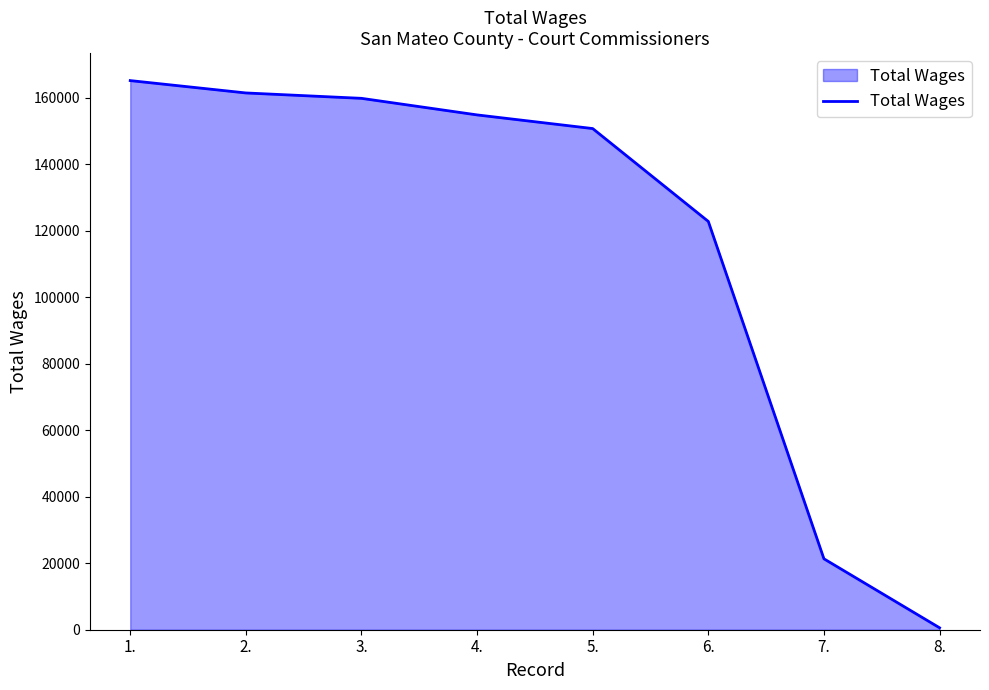

Is it true that the value at 1. is 289393?

False